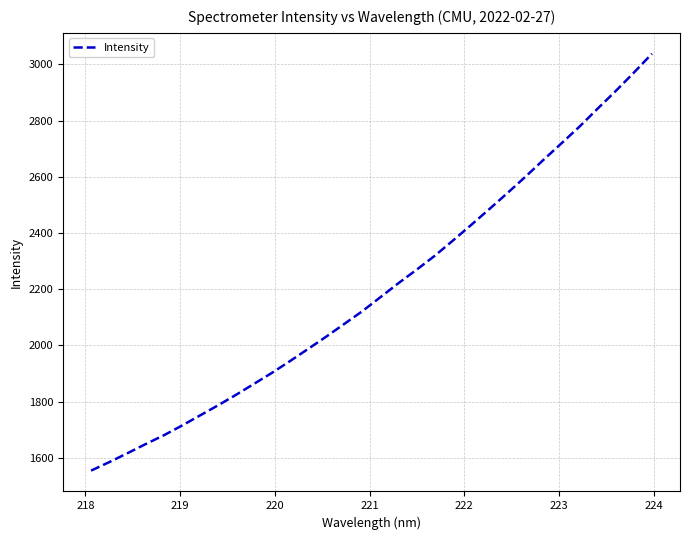

What is the difference between the maximum and minimum values?

1484.2